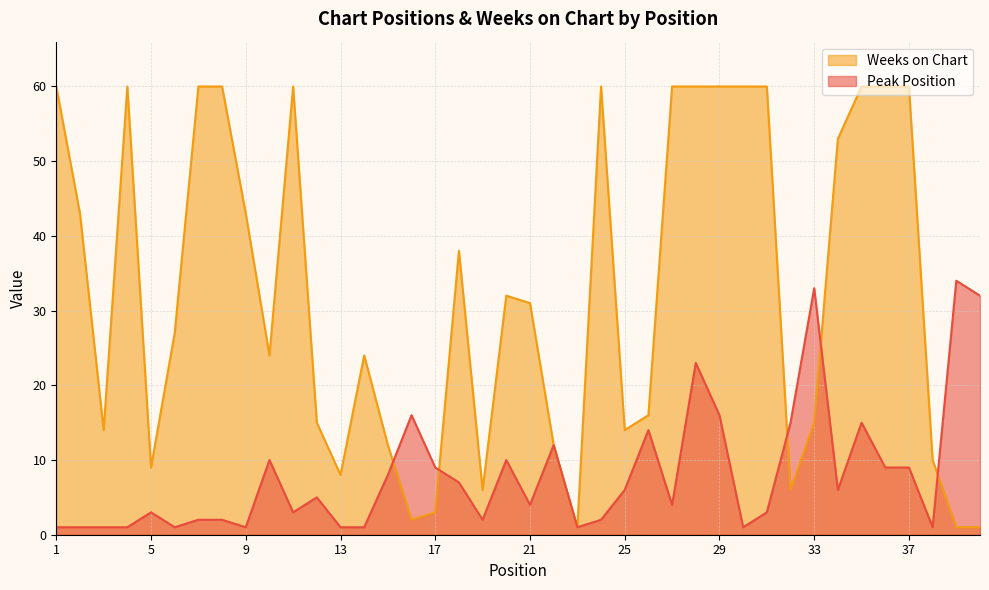

What is the difference between the highest and lowest values at 2?

42